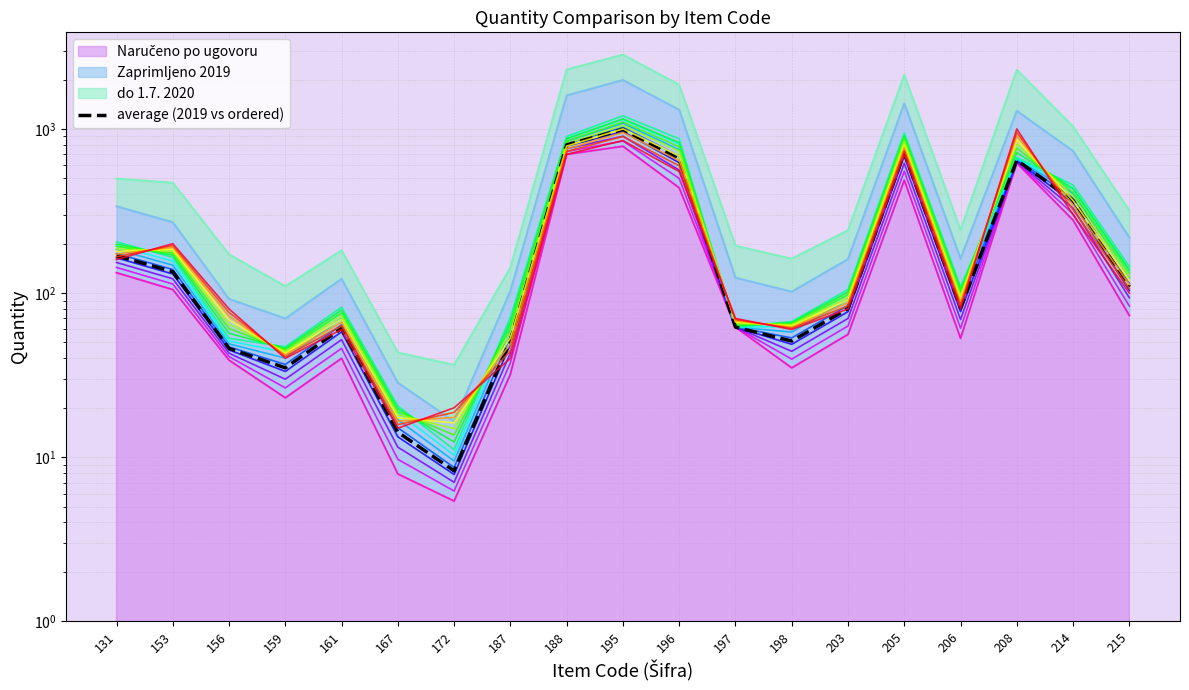

The chart shows a value of 800.0 at 188. True or false?

True